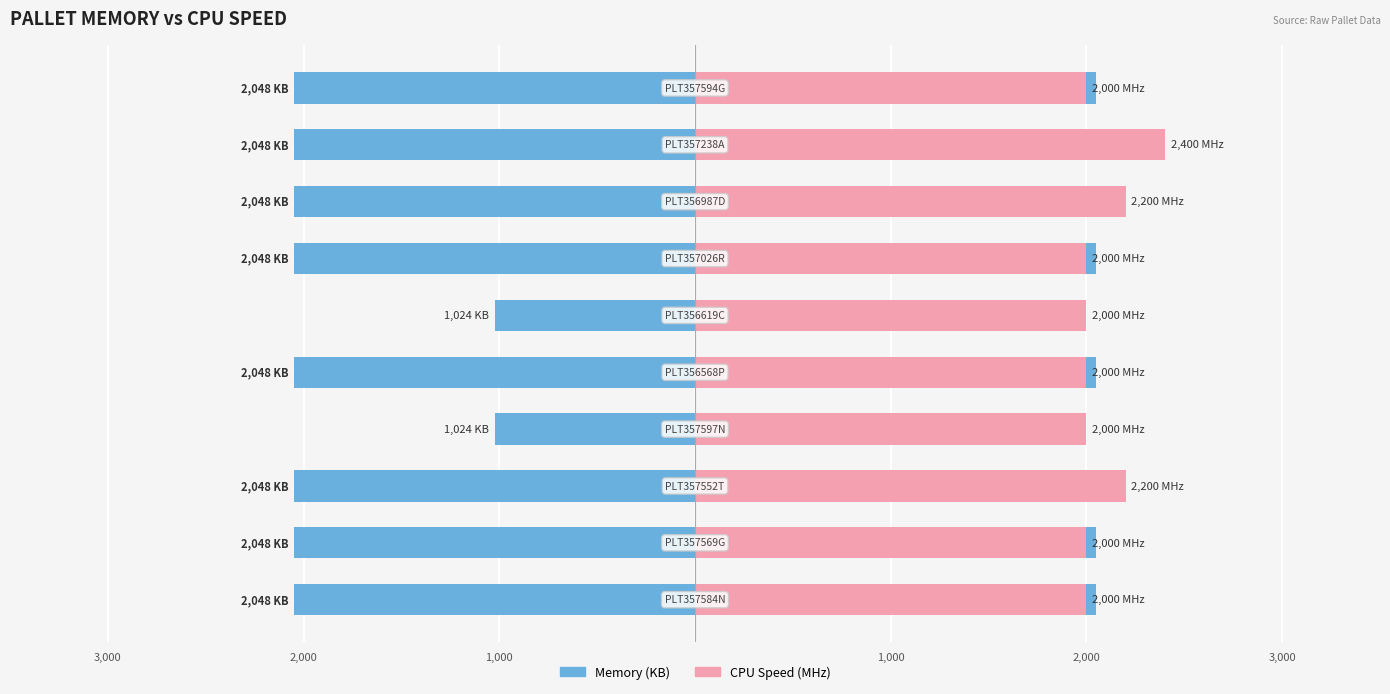

List the series in order of their overall mean, lowest first.

Memory (KB), CPU Speed (MHz)